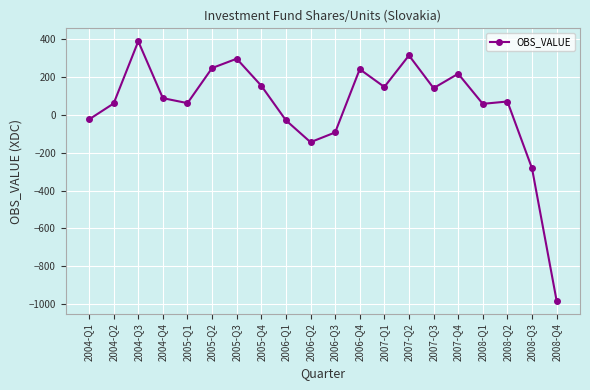

What is the label of the 18th point from the right?

2004-Q3